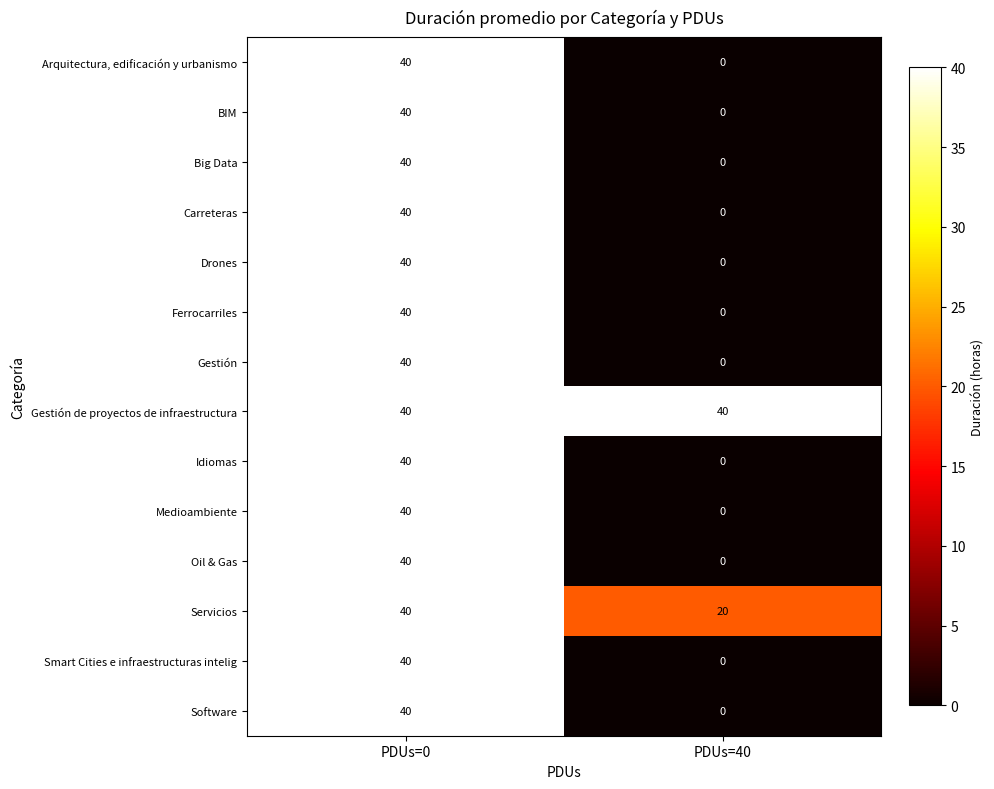

What is the difference between the highest and lowest values at PDUs=40?

40